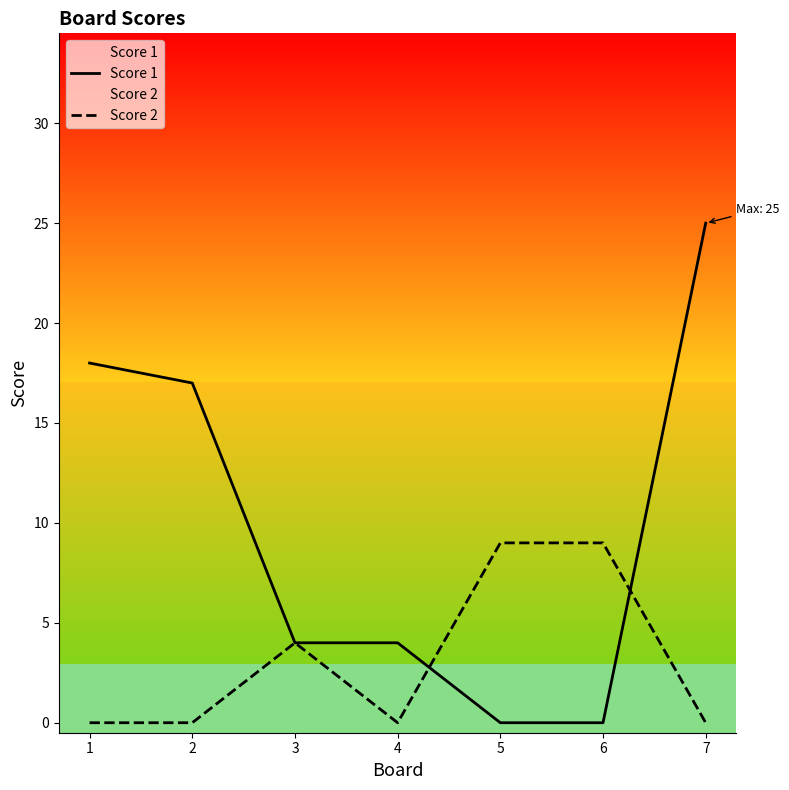

How many values in Score 1 are above zero?

5